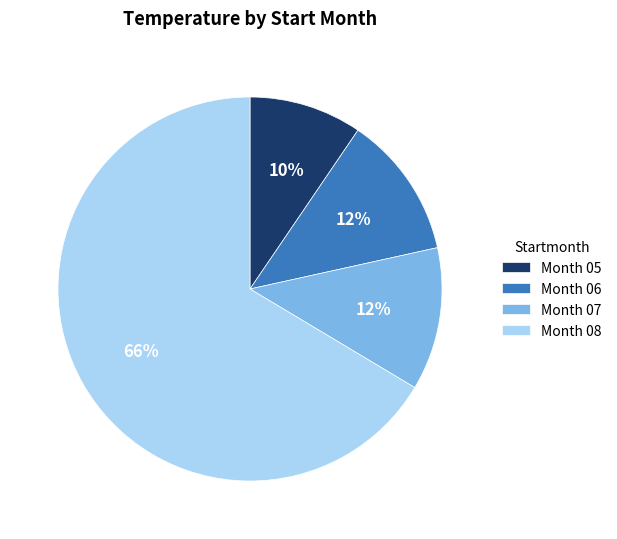

How many segments does this pie chart have?

4